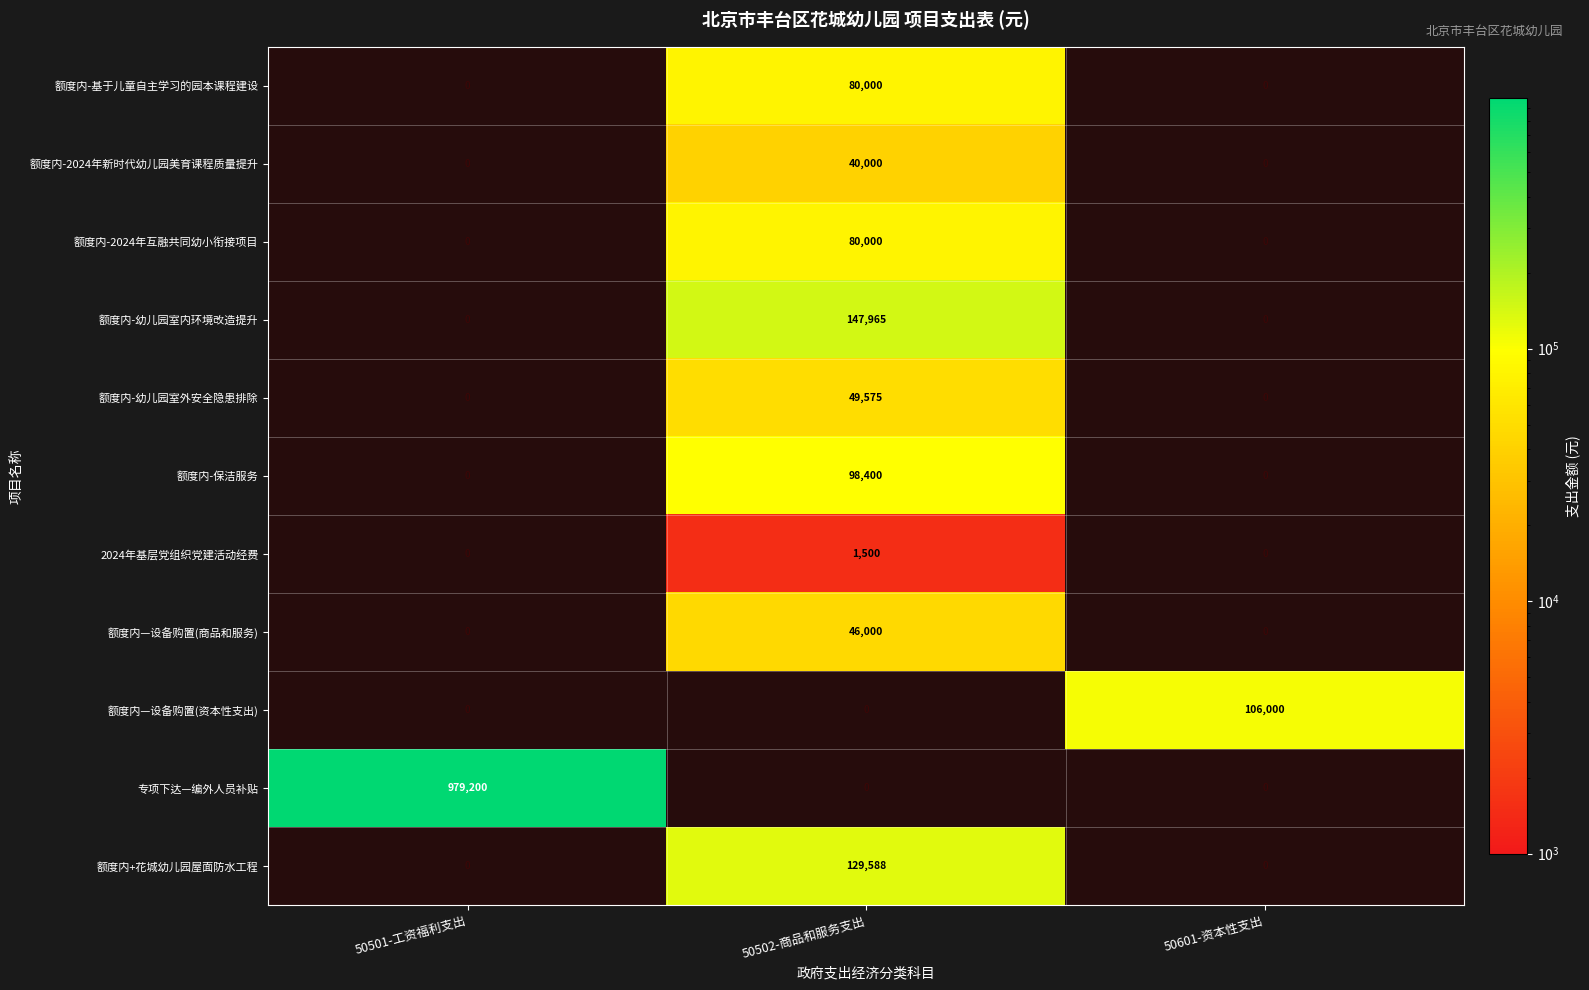

True or false: 额度内-幼儿园室内环境改造提升 has a value of 0 at 50502-商品和服务支出.

False